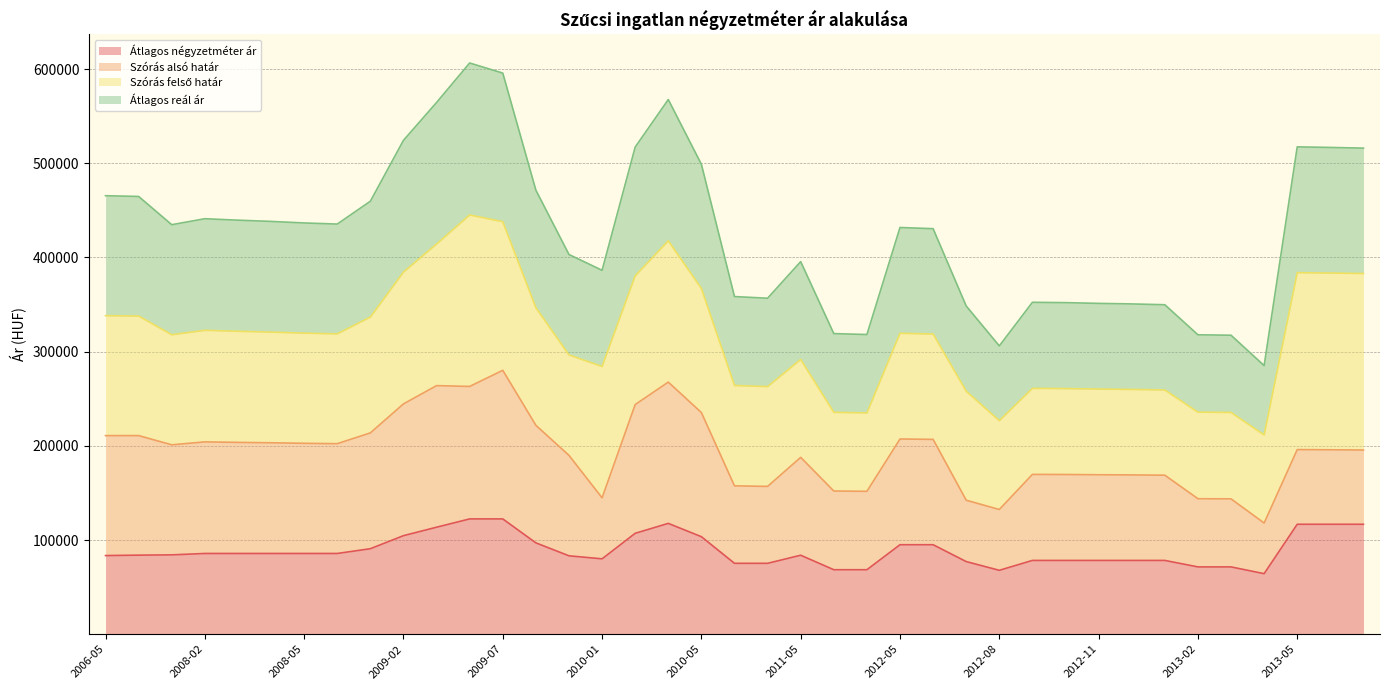

True or false: Átlagos négyzetméter ár and Átlagos reál ár cross at least once.

False